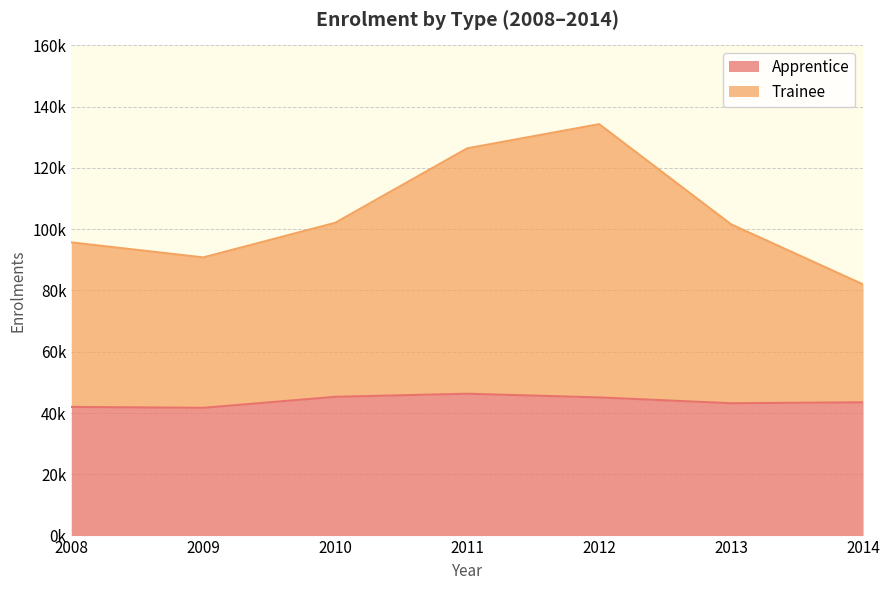

Reading left to right, transcribe all the data shown in this chart.

Apprentice: 2008=42000	2009=41700	2010=45300	2011=46300	2012=45100	2013=43200	2014=43500
Trainee: 2008=95700	2009=90800	2010=102100	2011=126400	2012=134300	2013=101600	2014=82000